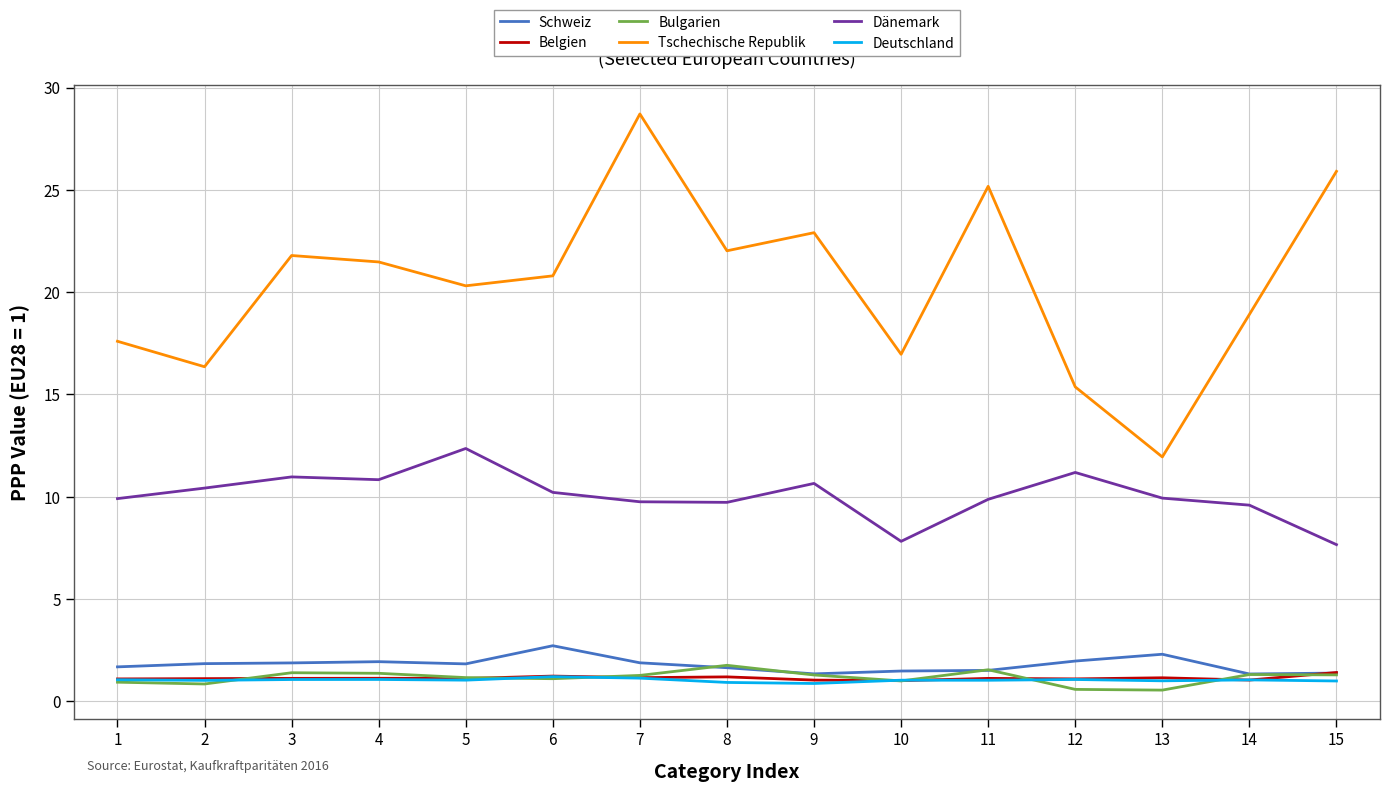

Is the value of Deutschland at 4 greater than the value of Schweiz at 7?

No